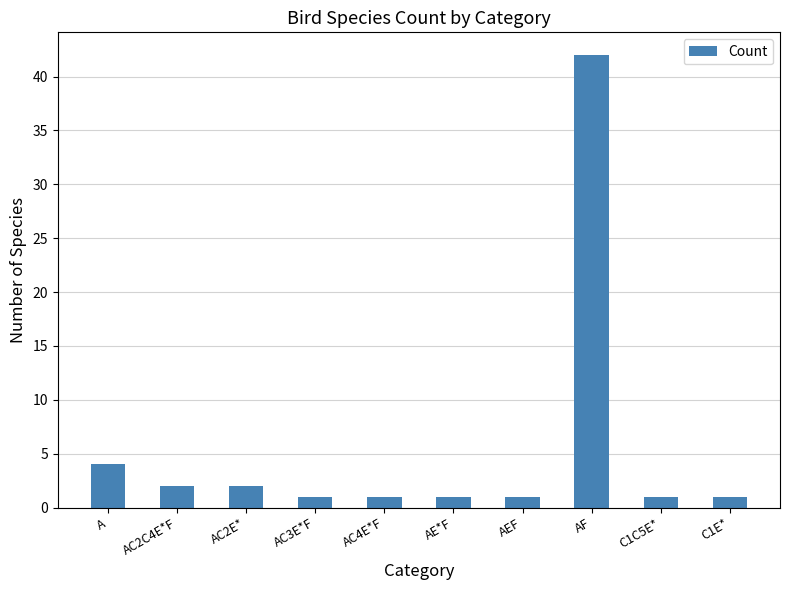

Reading right to left, what are all the values shown in this chart?

C1E*=1	C1C5E*=1	AF=42	AEF=1	AE*F=1	AC4E*F=1	AC3E*F=1	AC2E*=2	AC2C4E*F=2	A=4